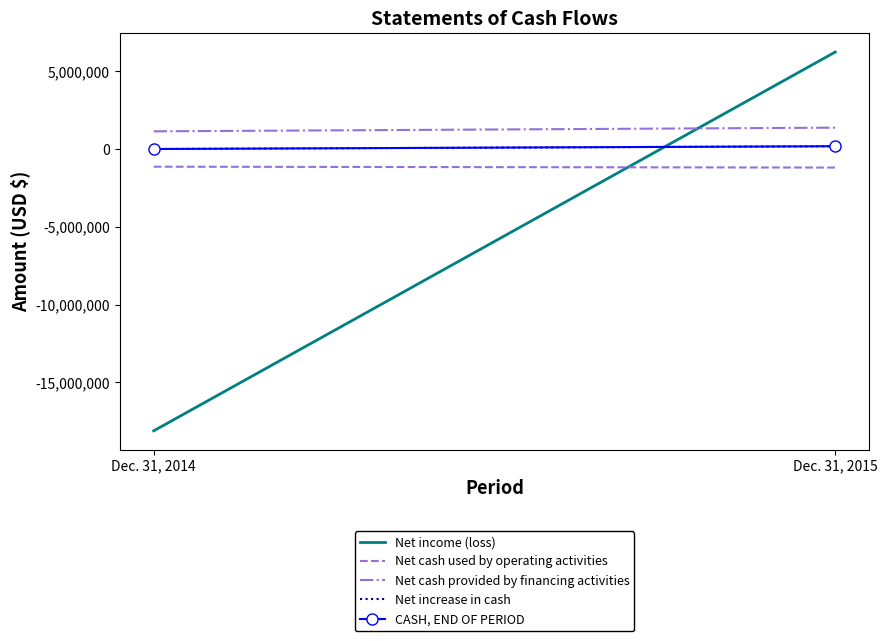

How many lines are shown in the chart?

5